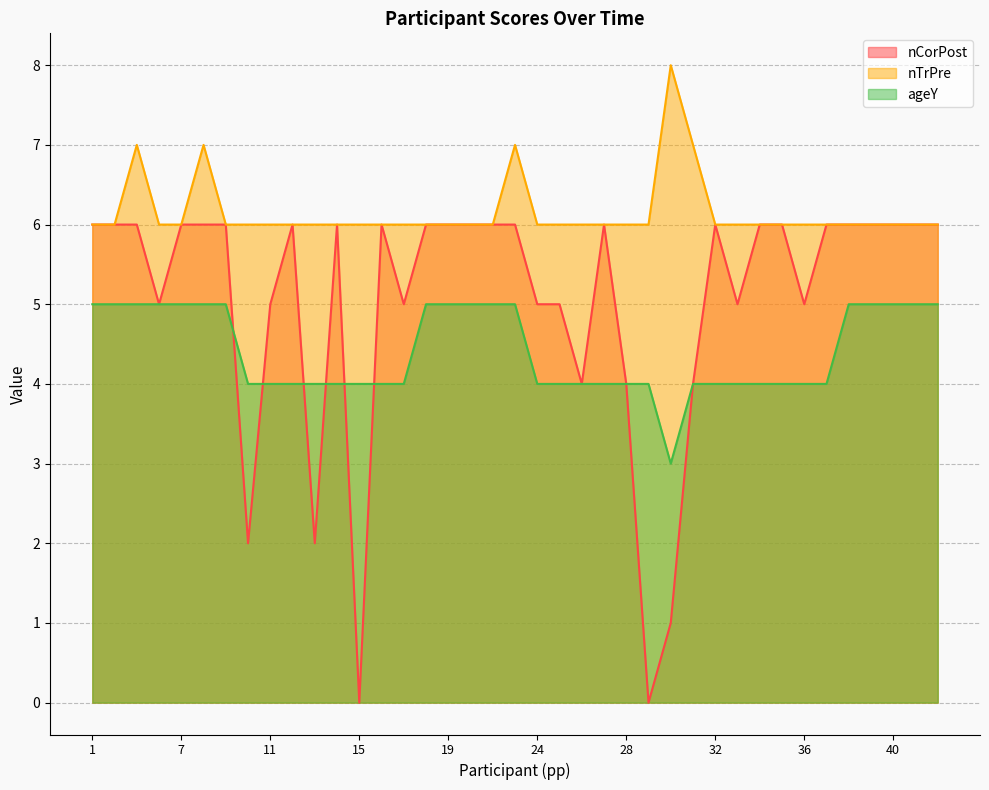

True or false: ageY has a value of 4 at 17.

True